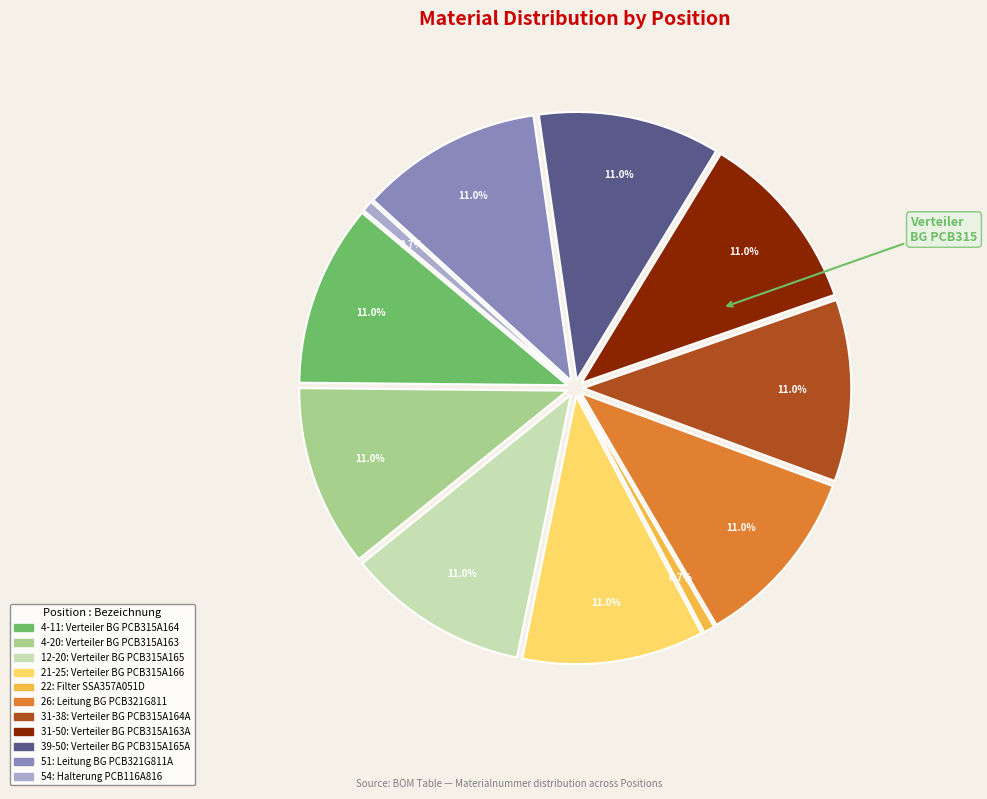

Rank the categories by value from lowest to highest.

22, 54, 26, 51, 4-20, 4-11, 12-20, 21-25, 31-50, 31-38, 39-50